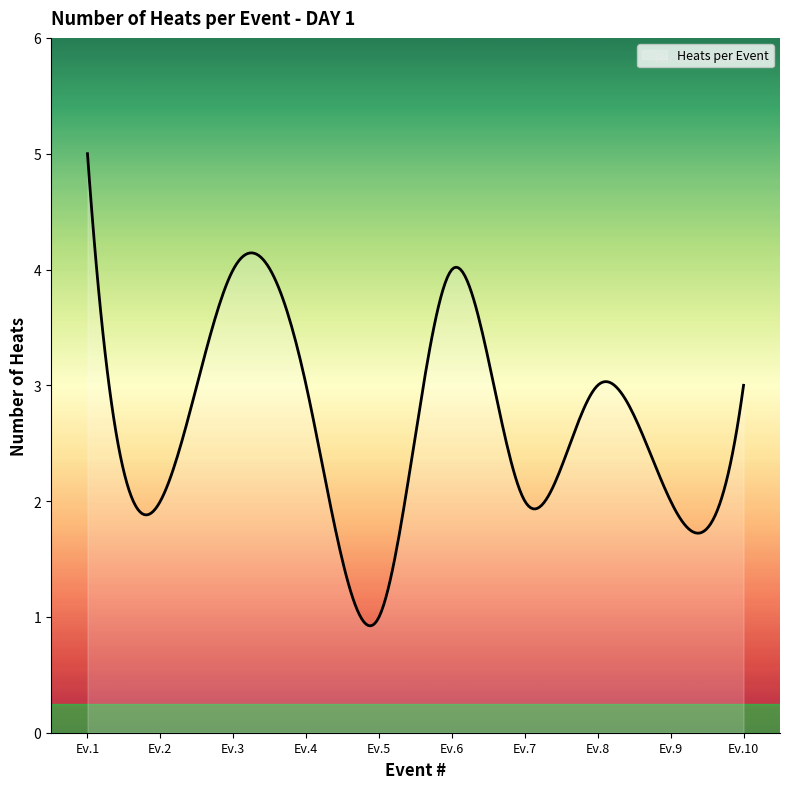

What is the difference between the maximum and minimum values?

4.1